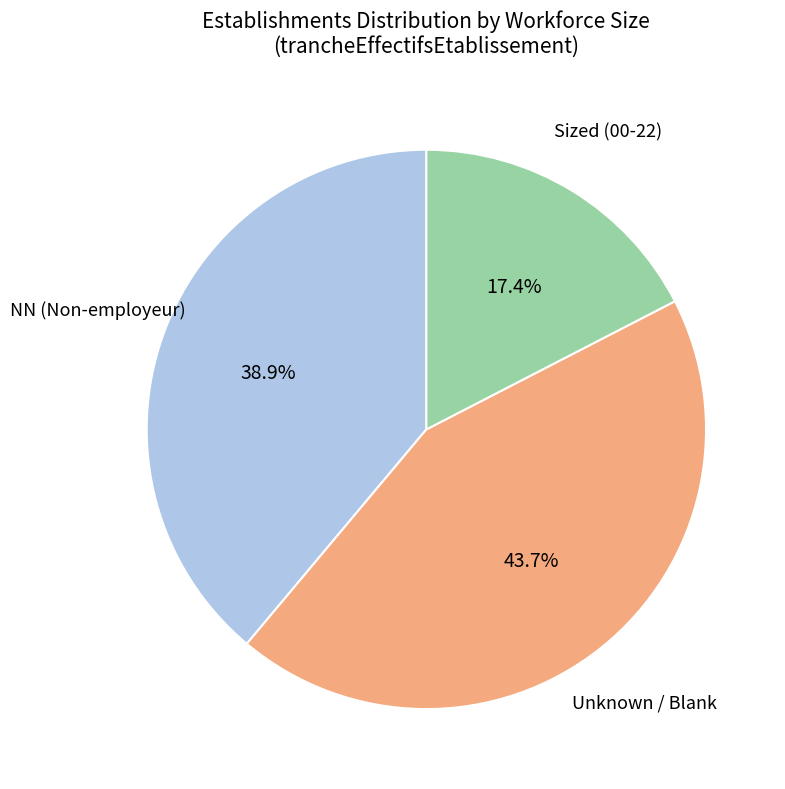

Is there a majority slice in this chart?

No